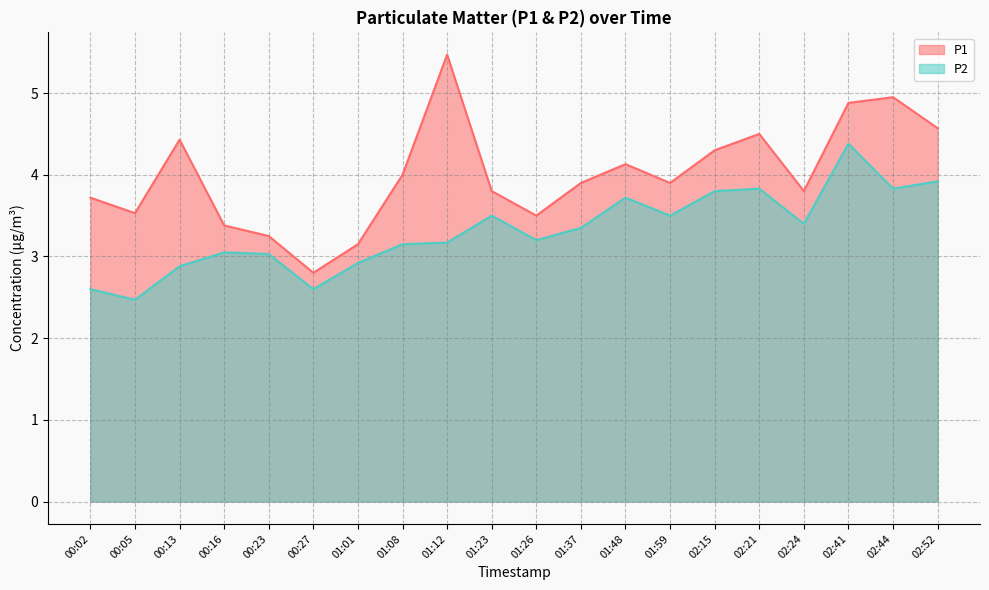

Reading left to right, transcribe all the data shown in this chart.

P1: 3.7	3.5	4.4	3.4	3.2	2.8	3.1	4.0	5.5	3.8	3.5	3.9	4.1	3.9	4.3	4.5	3.8	4.9	5.0	4.6
P2: 2.6	2.5	2.9	3.0	3.0	2.6	2.9	3.1	3.2	3.5	3.2	3.4	3.7	3.5	3.8	3.8	3.4	4.4	3.8	3.9